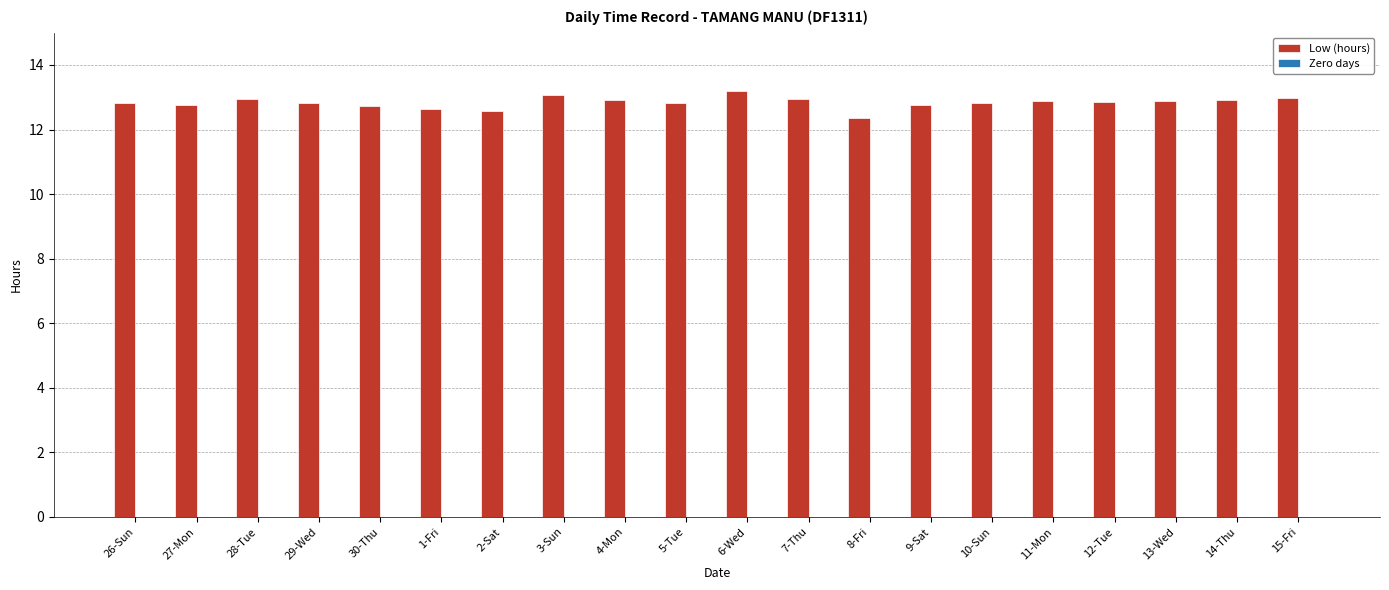

What is the maximum value shown in the chart?

13.2